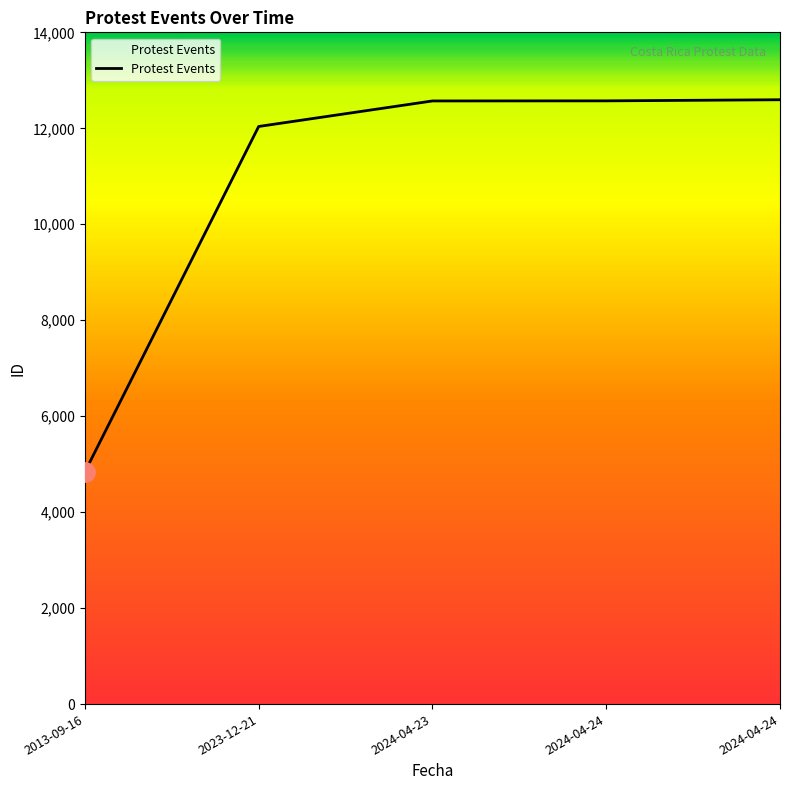

Does the chart have visible grid lines?

No